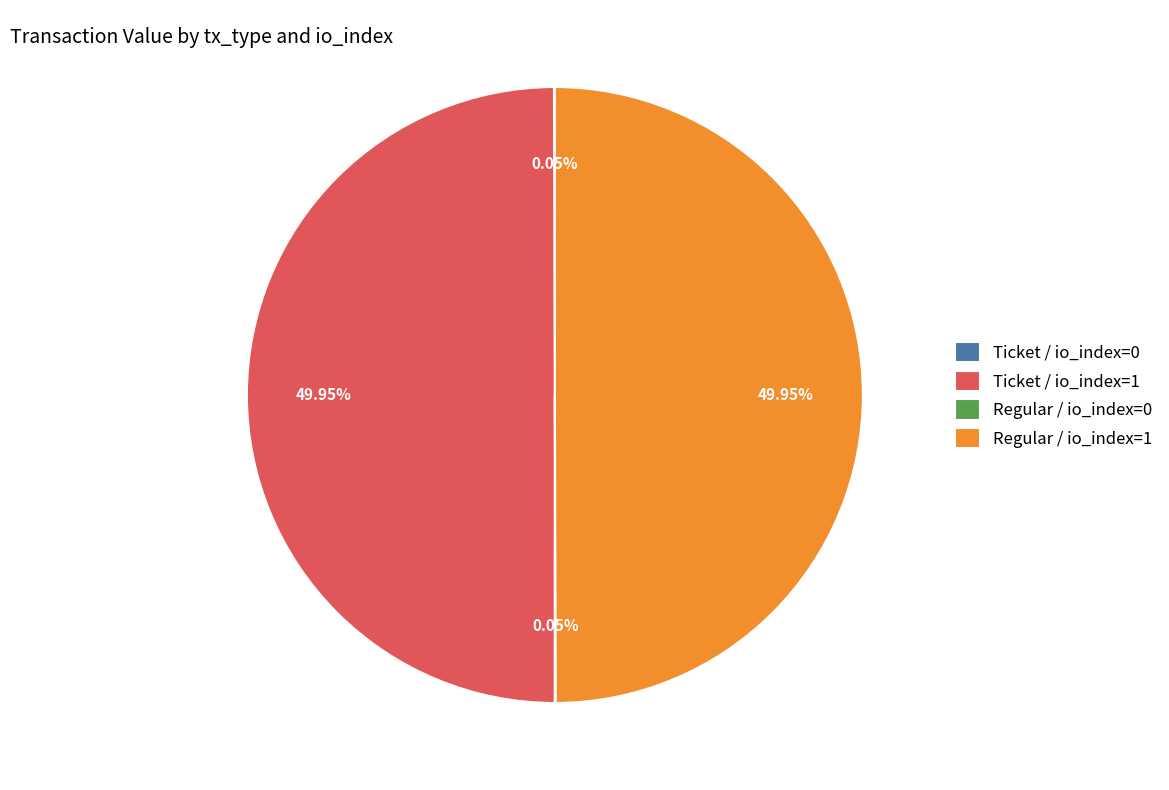

Combined, do Regular / io_index=1 and Ticket / io_index=1 account for over 50%?

Yes